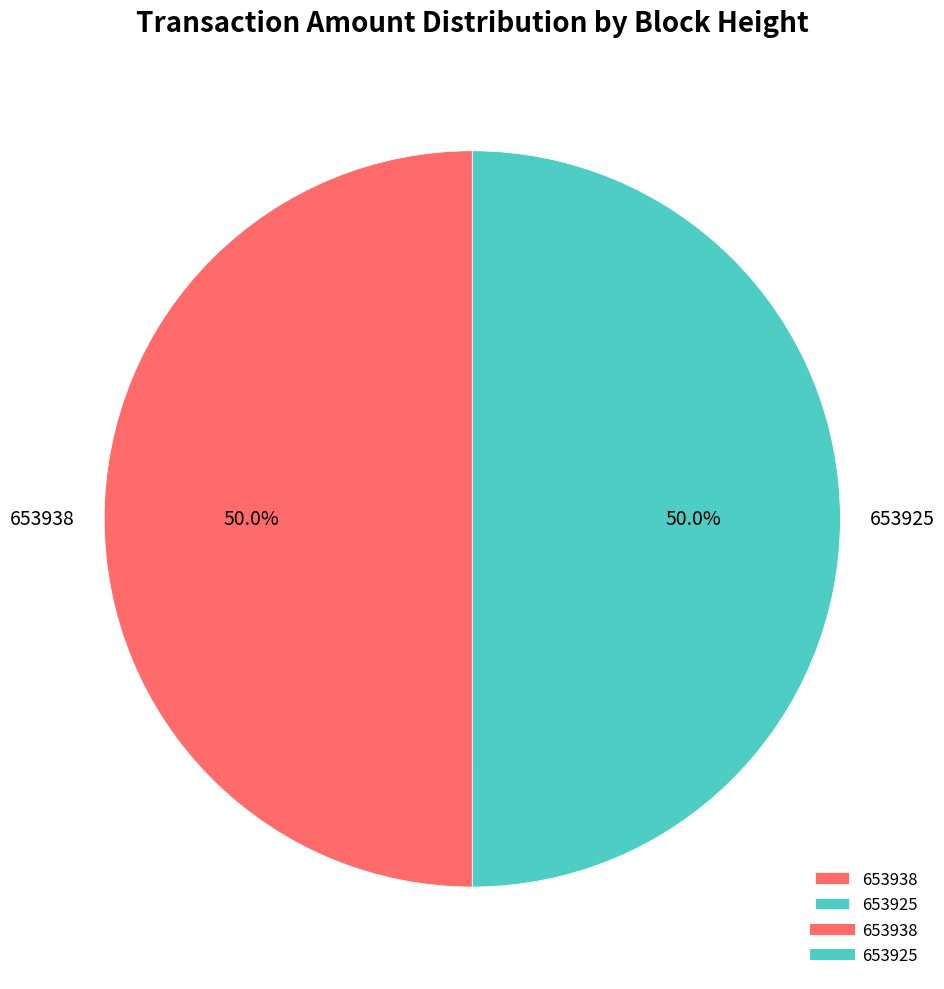

Do 653925 and 653938 together represent more than half of the pie?

Yes